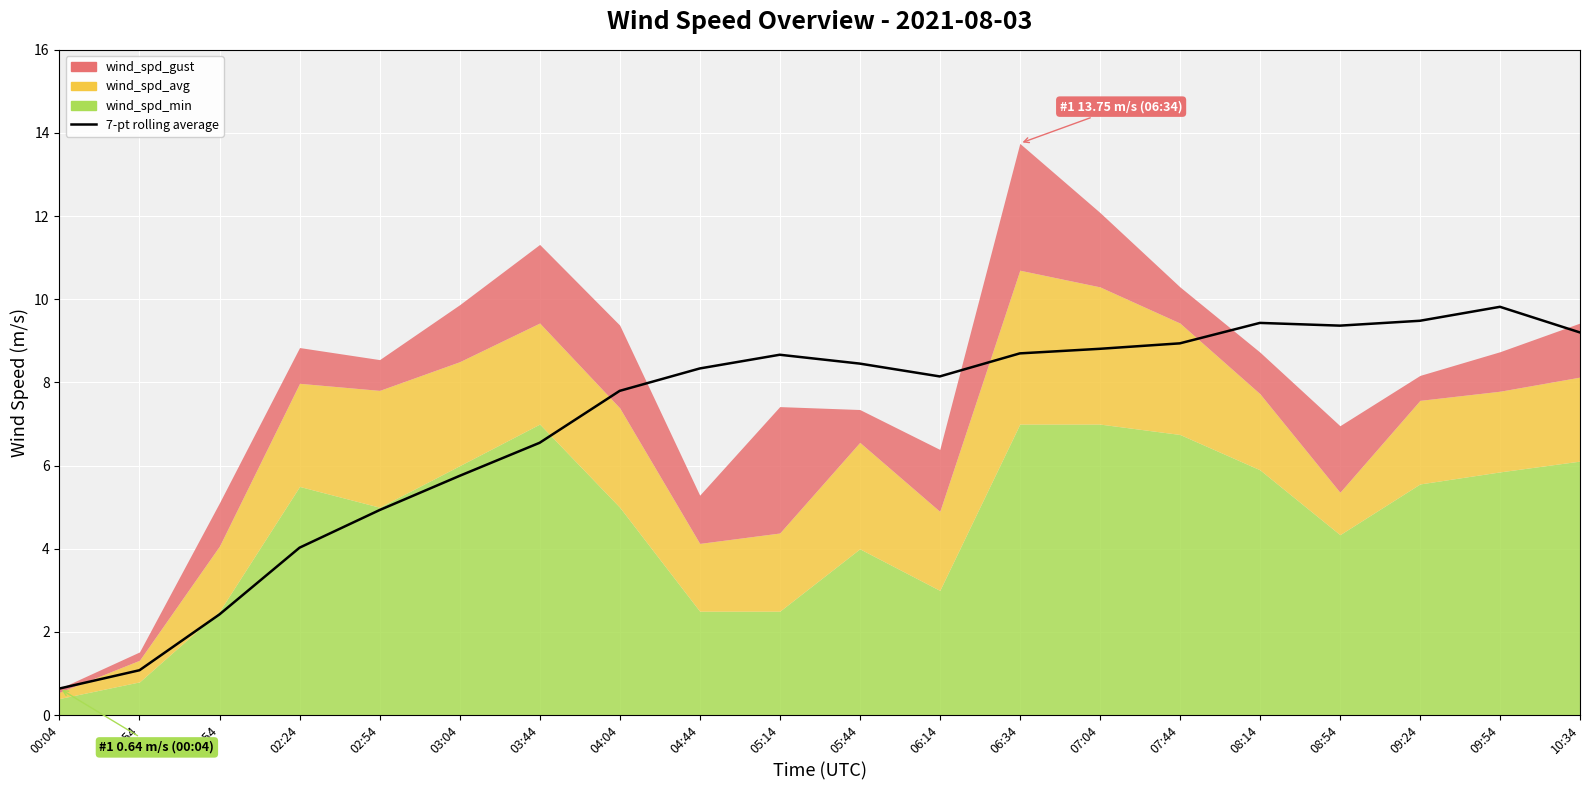

What is the label of the 1st point from the right?

10:34